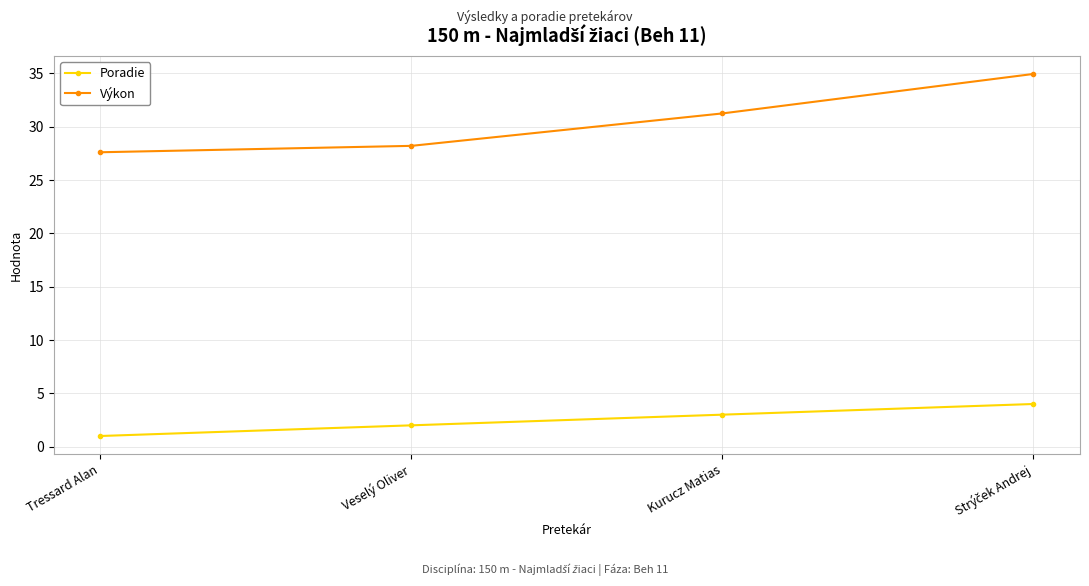

Which series has the largest range (max minus min)?

Výkon